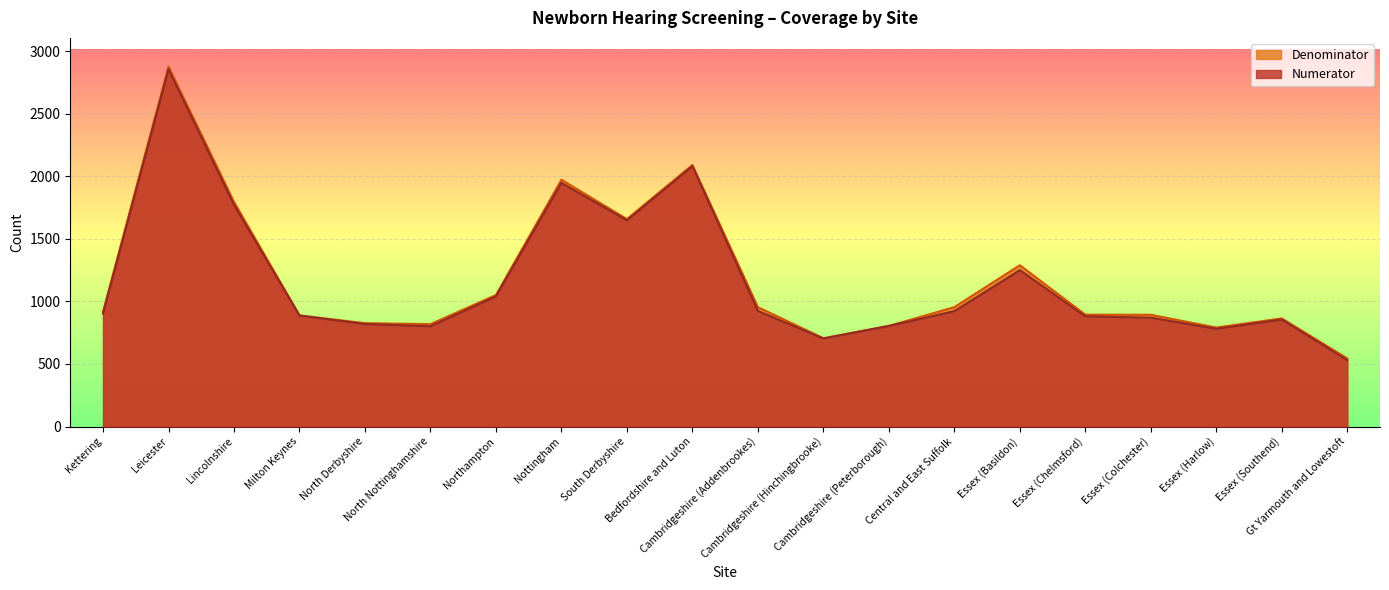

Rank the series by their maximum value, from lowest to highest.

Numerator, Denominator